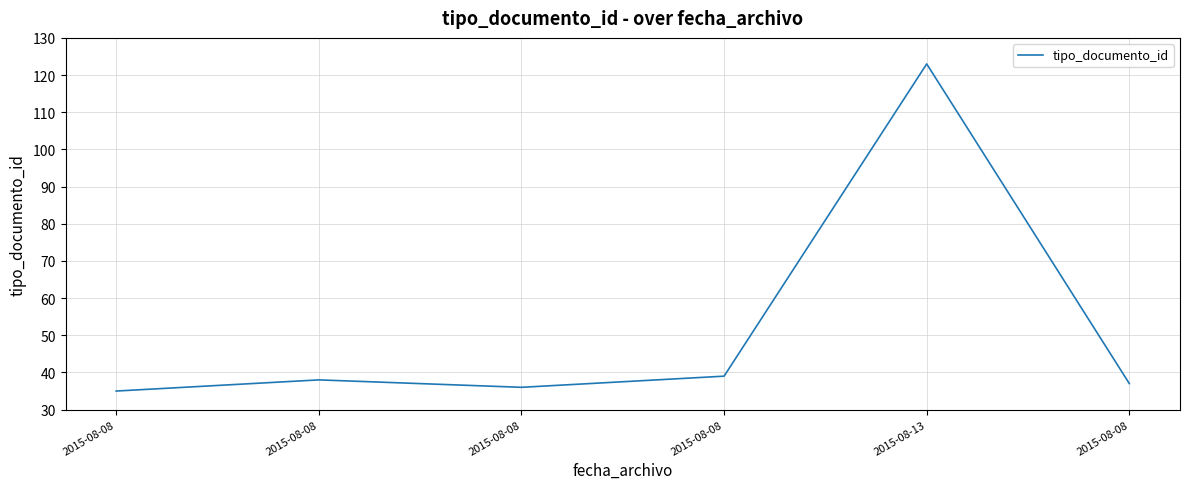

The value at 2015-08-08 is 52. True or false?

False